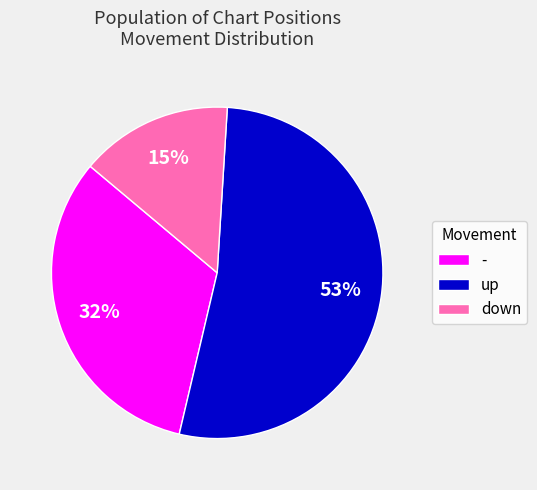

What is the smallest slice in the pie chart?

down